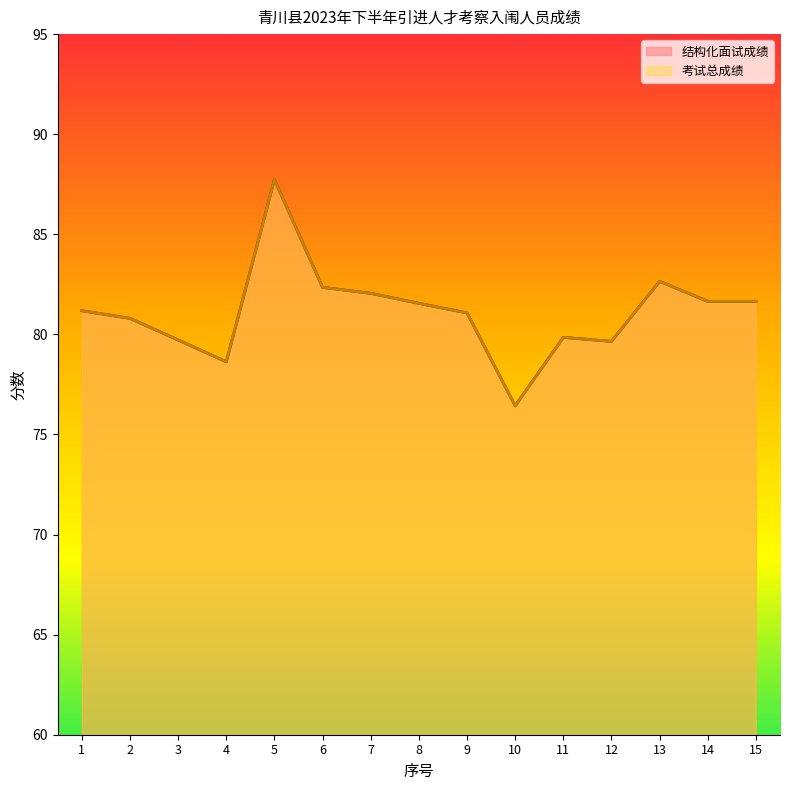

What are all the series names shown in the legend?

结构化面试成绩, 考试总成绩